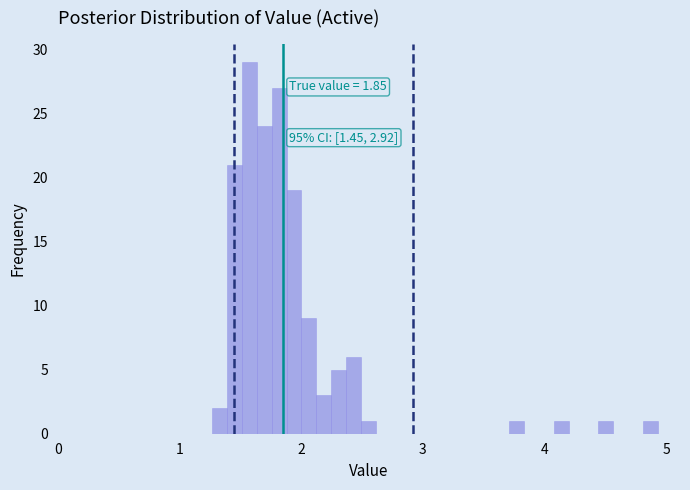

Around what value on the x-axis is the tallest bar? Give the approximate position of its centre, as read against the axis.

1.6